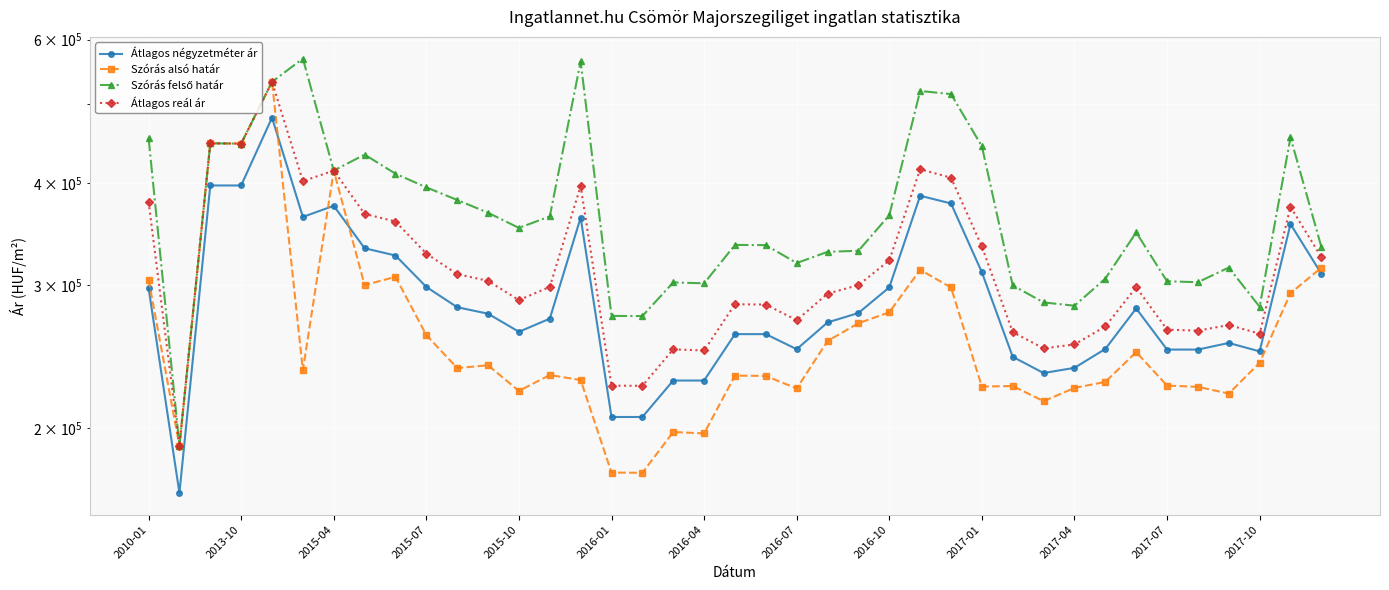

True or false: Átlagos reál ár and Szórás alsó határ intersect in this chart.

False